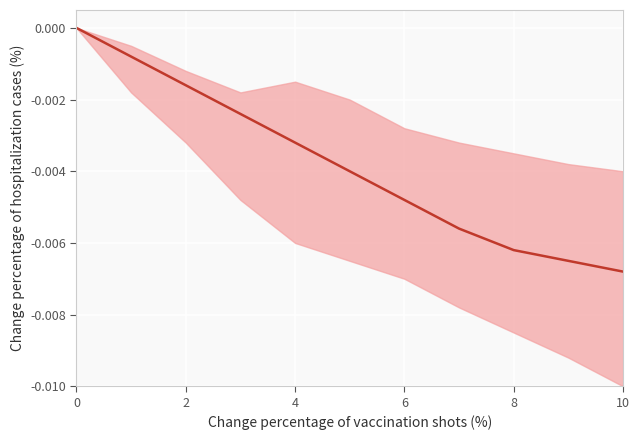

True or false: the data shows -0.0 at 10.

False